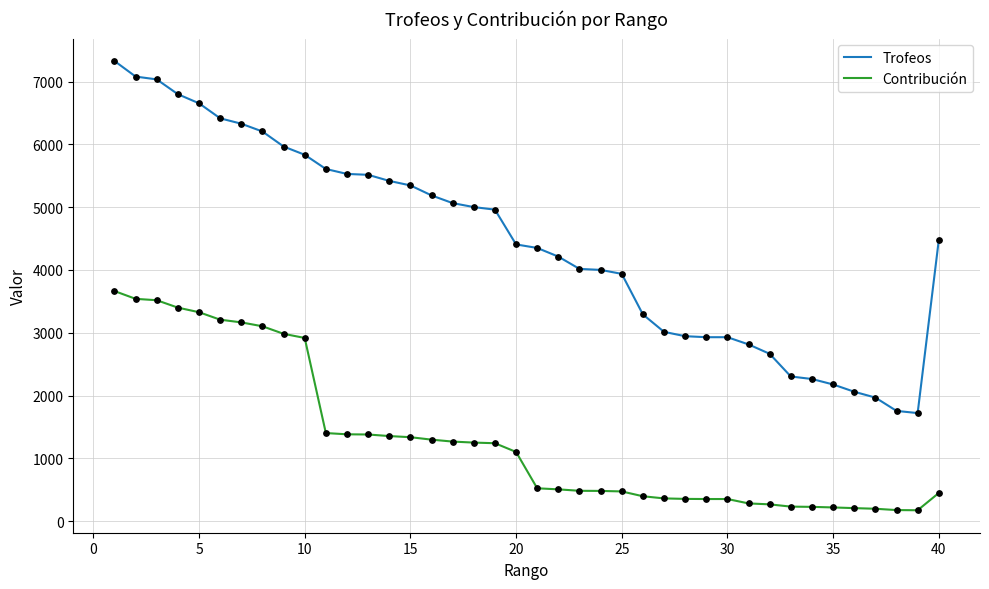

What is the highest value of the Contribución series?

3664